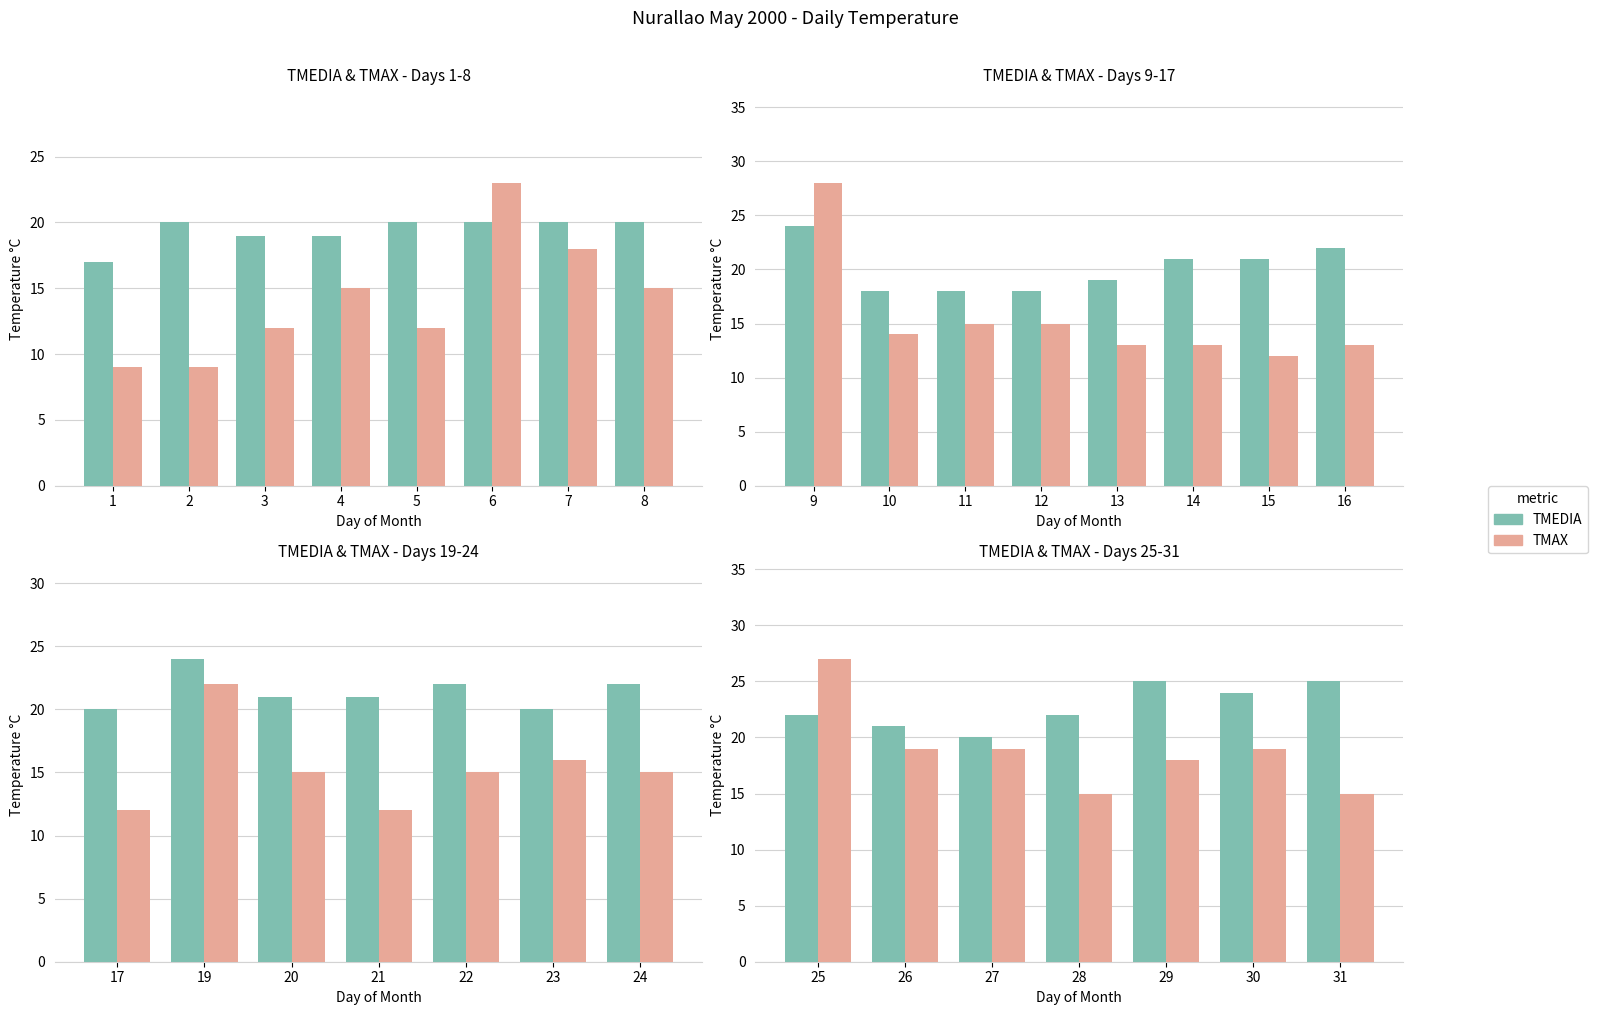

Between 30 and 29, which is larger?

29